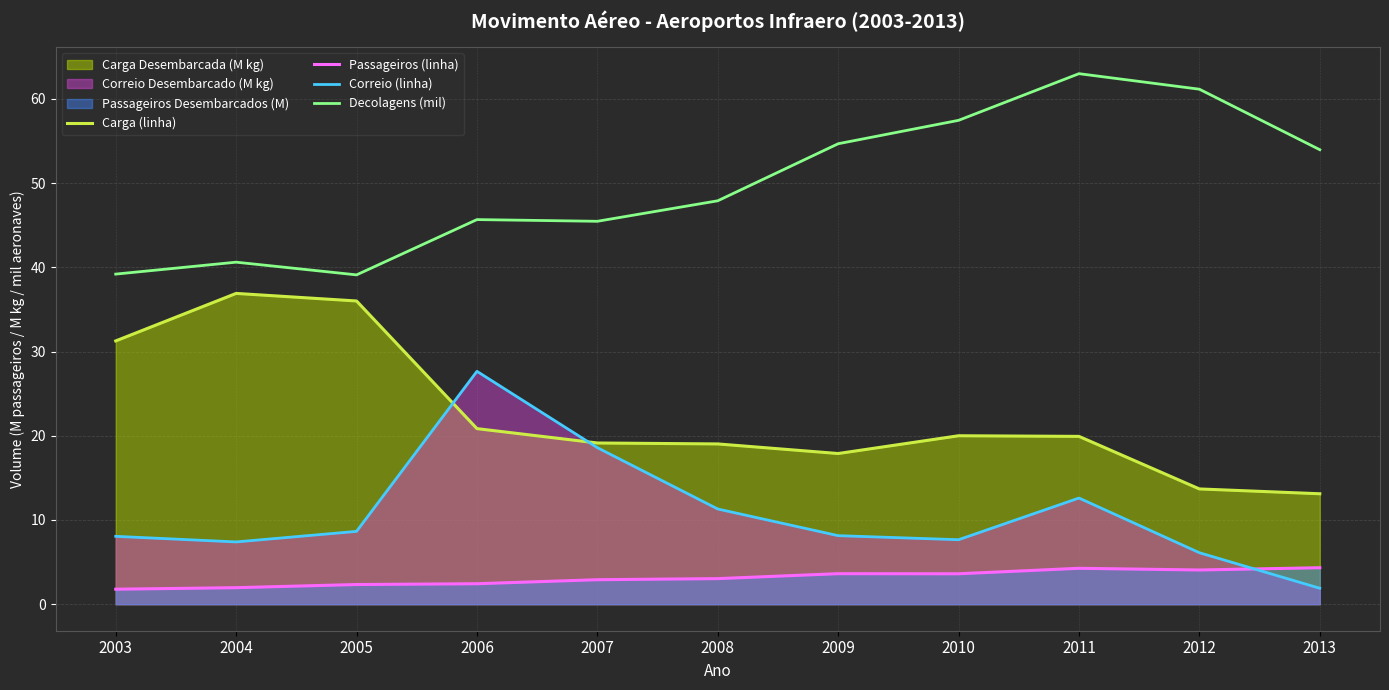

Where is Correio (linha) nearest to the value 14?

2011